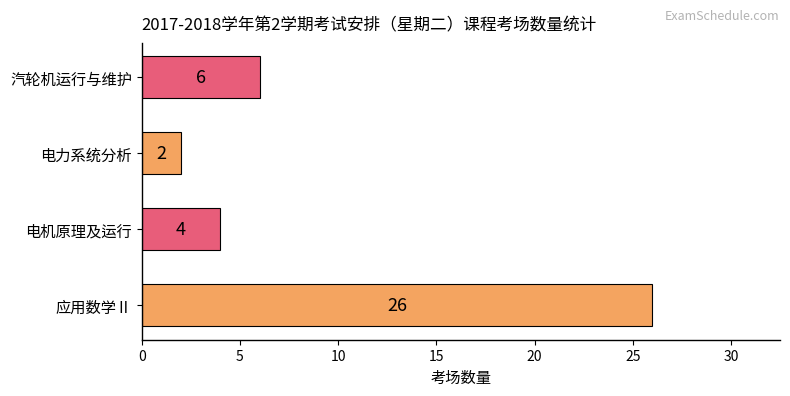

What is the difference between the second highest and minimum values?

4